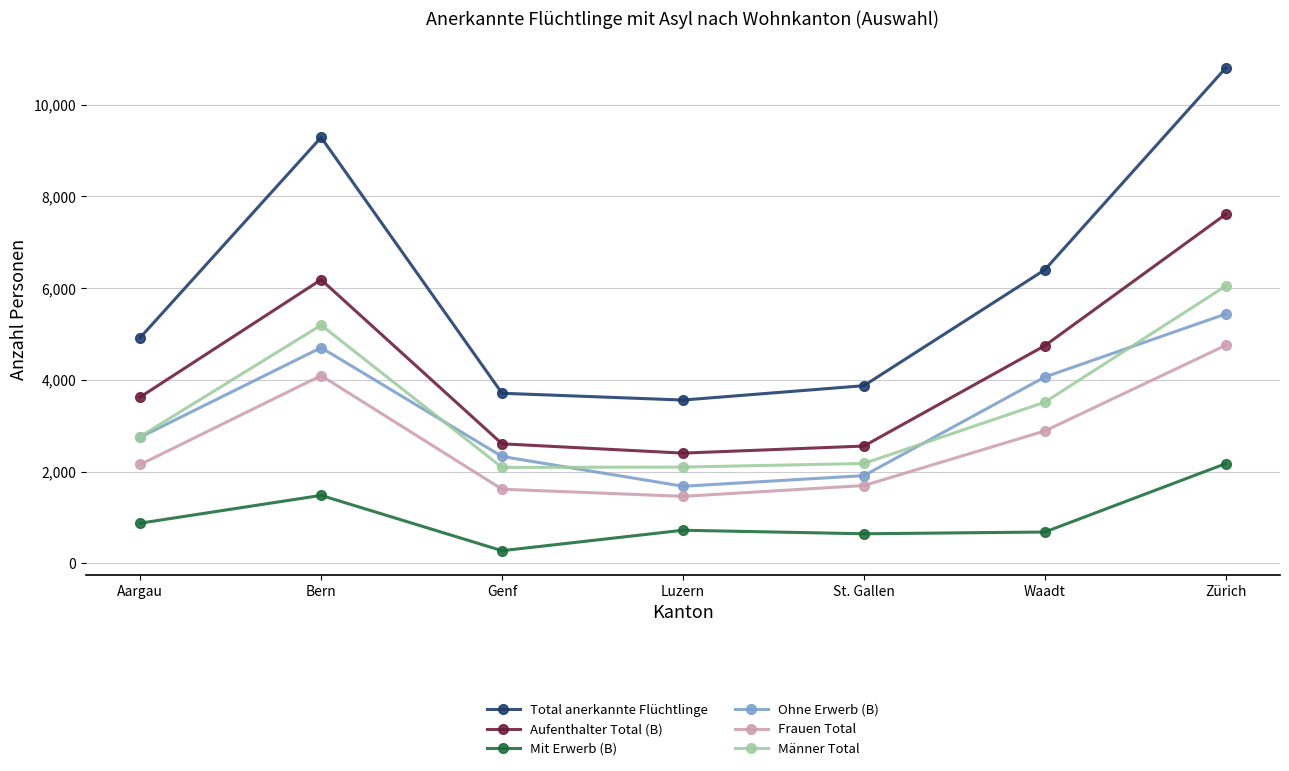

What is the sum of the Aufenthalter Total (B) values at Bern and Waadt?

10929